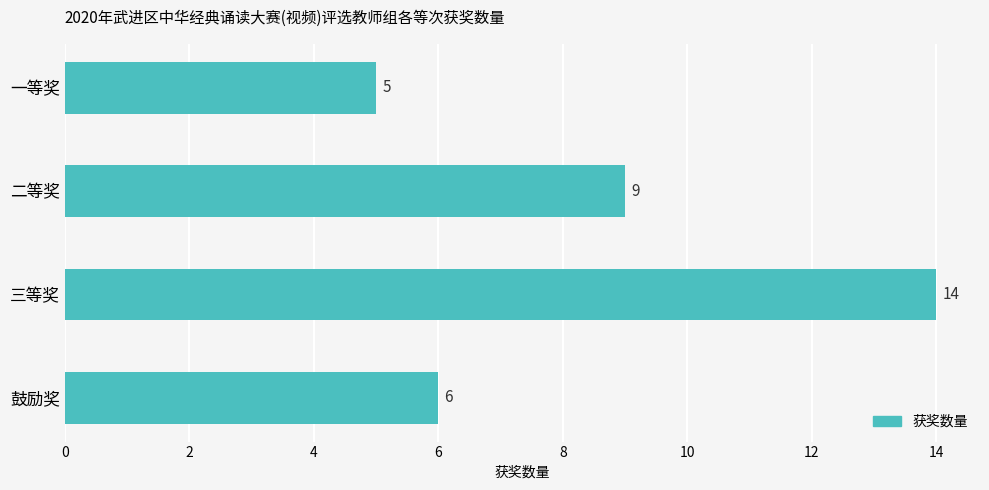

What is the smallest value displayed?

5